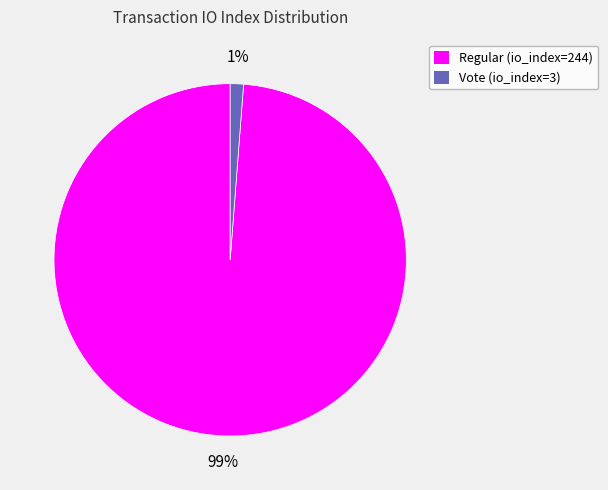

Count the number of slices in the pie.

2